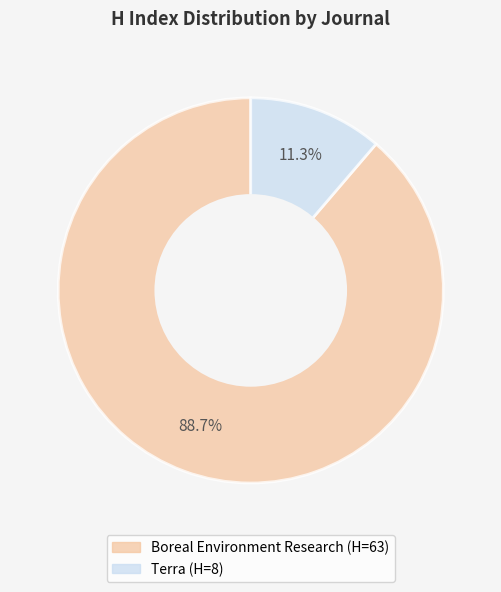

To the nearest percent, what percentage of the pie is Terra?

11%